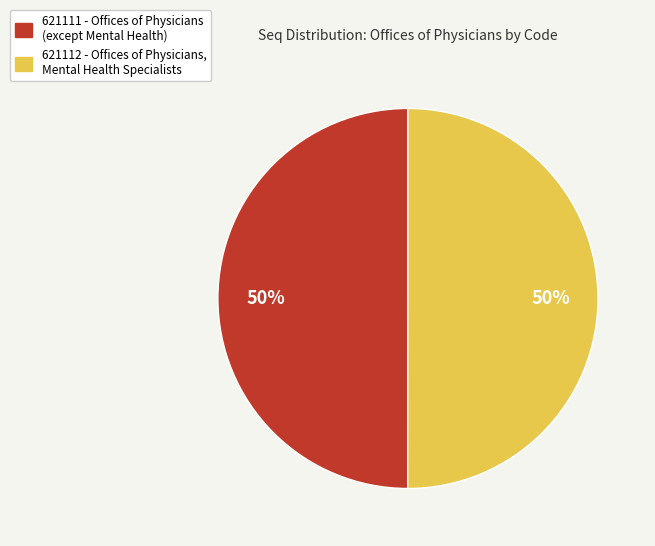

What percentage is the 621111 slice, to the nearest percent?

50%